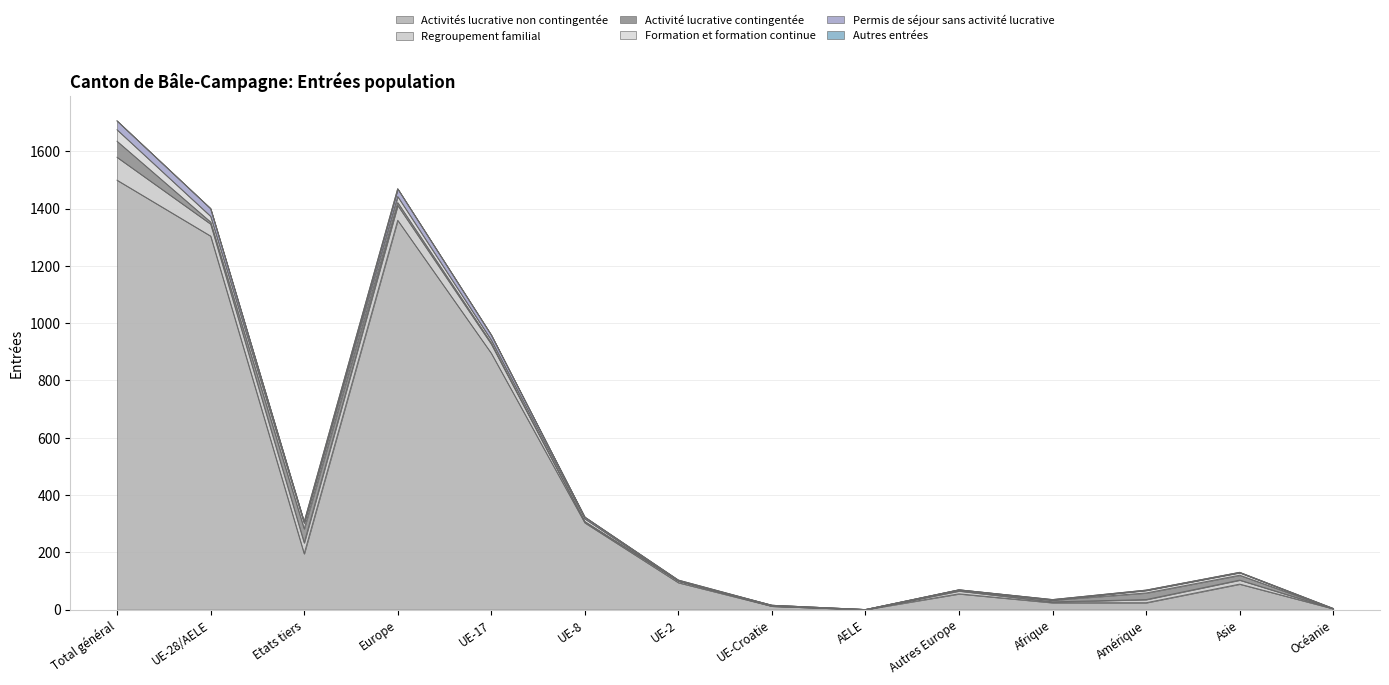

Where does the Permis de séjour sans activité lucrative series first go above 3?

Total général